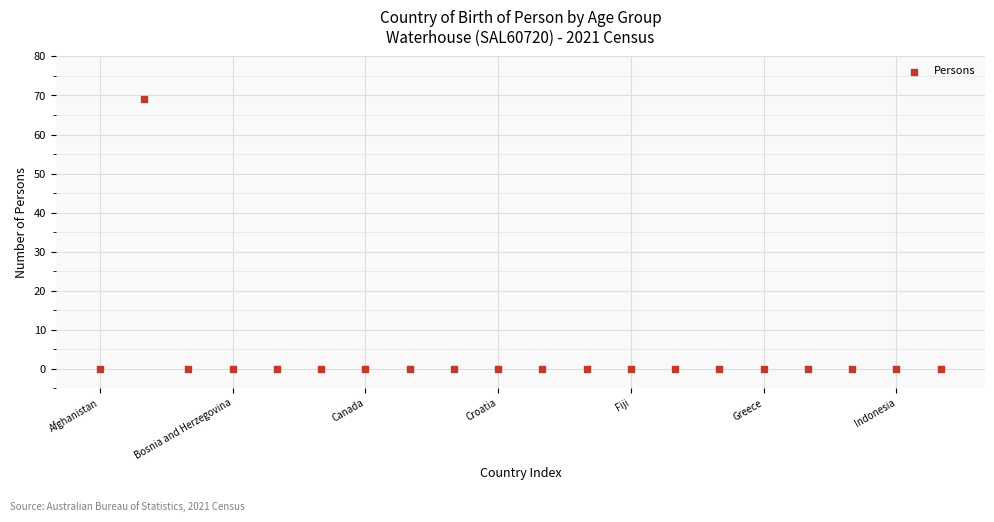

What is the range of Y values (max minus min)?

69